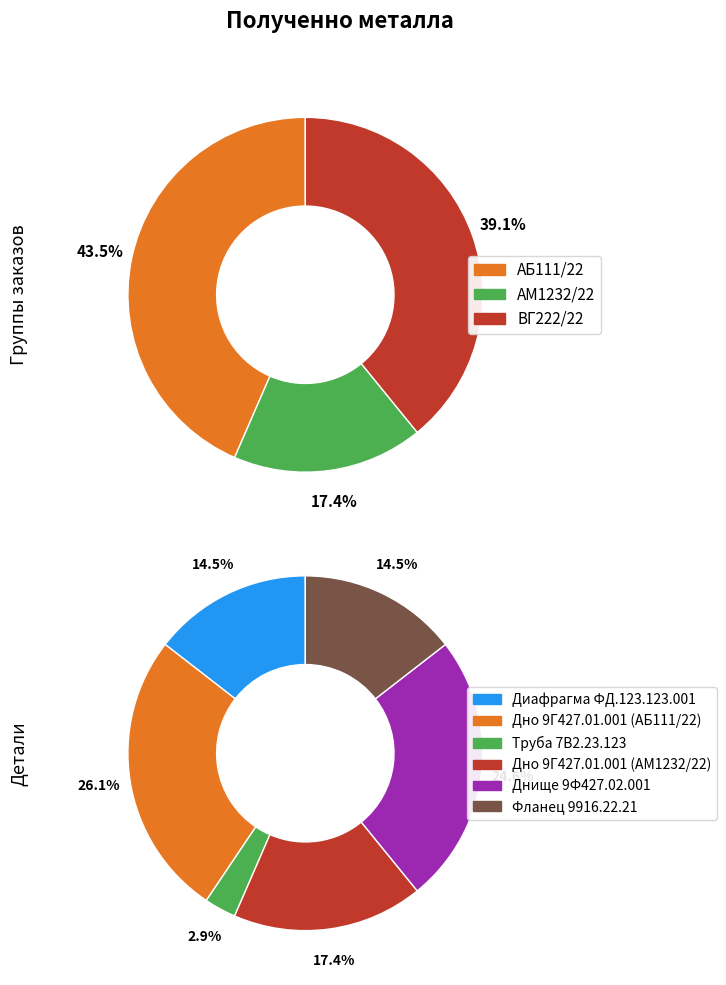

Which has a higher value, АМ1232/22 or АБ111/22?

АБ111/22